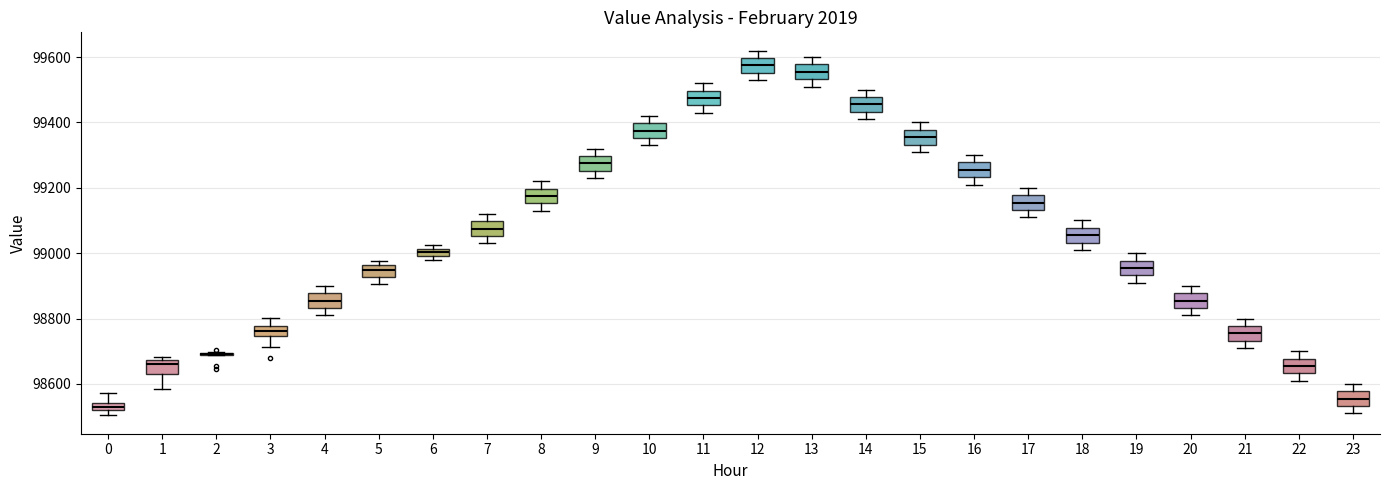

Where does the upper whisker of the box at x = 19 end on the y-axis? The values are not printed on the chart, so give them approximately, as read against the axis.

99000